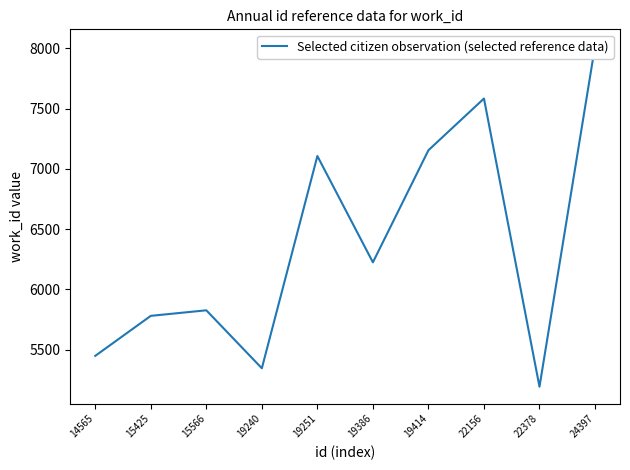

Reading left to right, what are all the values shown in this chart?

14565=5448	15425=5780	15566=5826	19240=5345	19251=7106	19386=6224	19414=7154	22156=7583	22378=5192	24397=8016